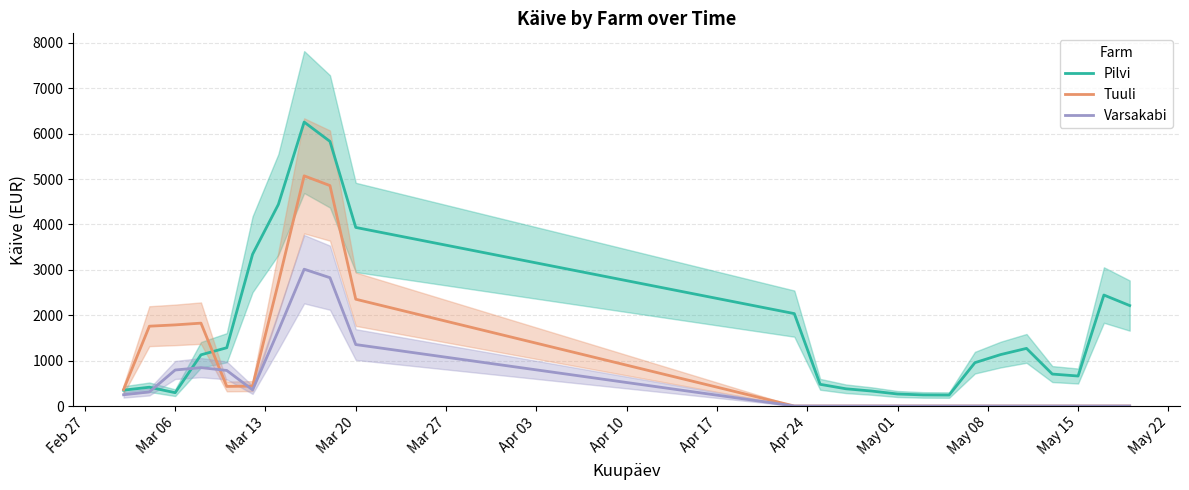

Which series ends up on top after the final intersection of Varsakabi and Pilvi?

Pilvi